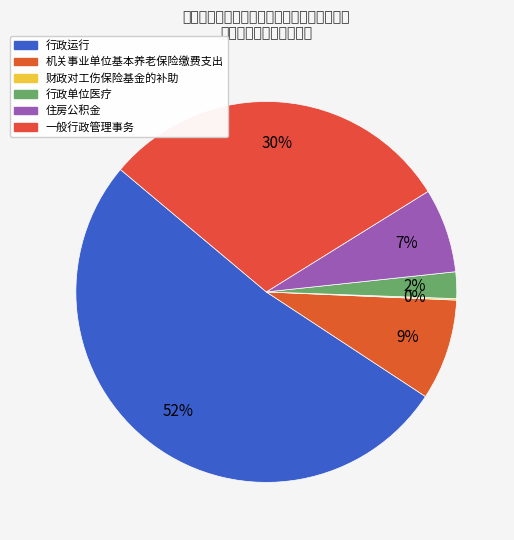

The 行政运行 slice represents 52% of the pie. True or false?

True